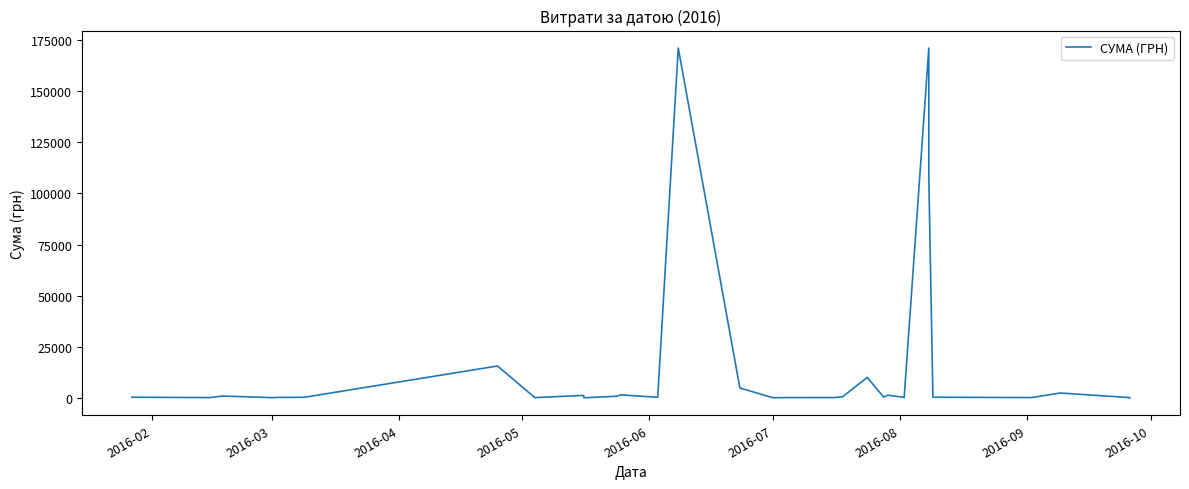

What is the greatest value displayed?

171147.0